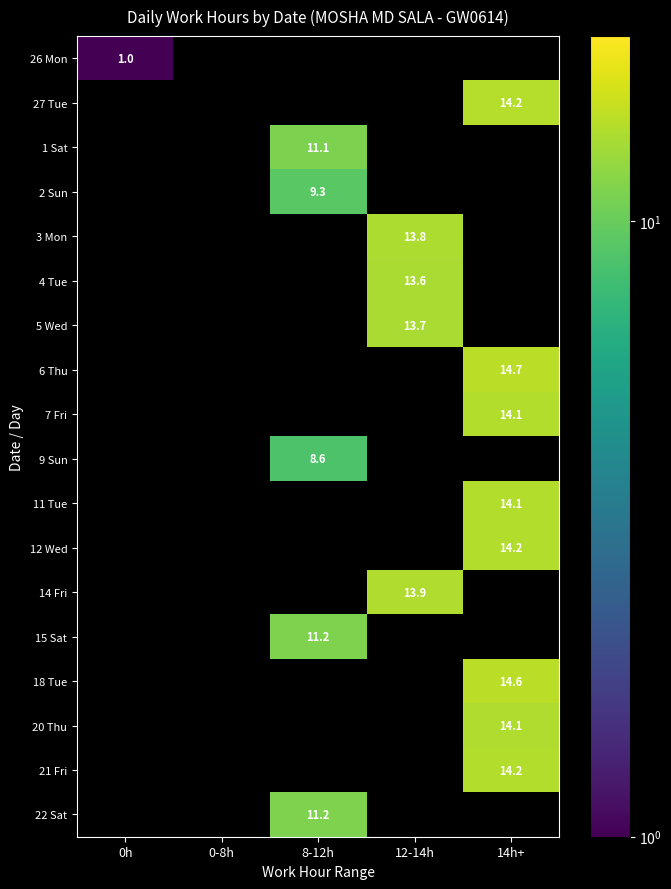

The value of 6 Thu at 14h+ is 19.5. True or false?

False